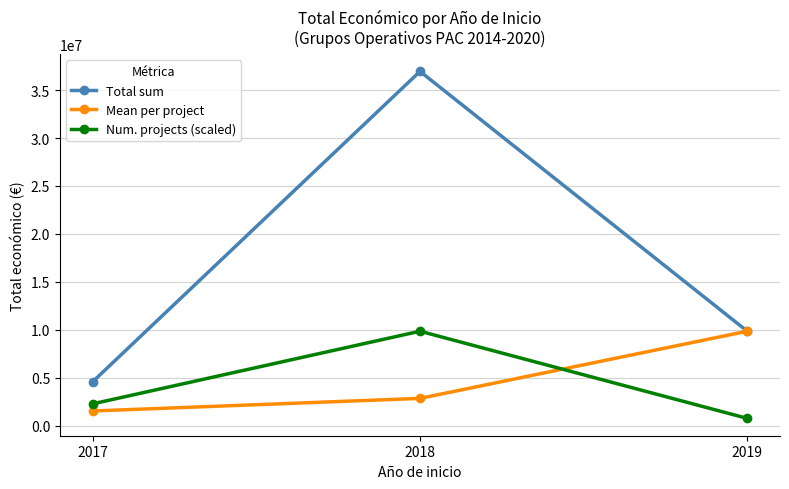

How many data points in Mean per project are above 2842134?

2